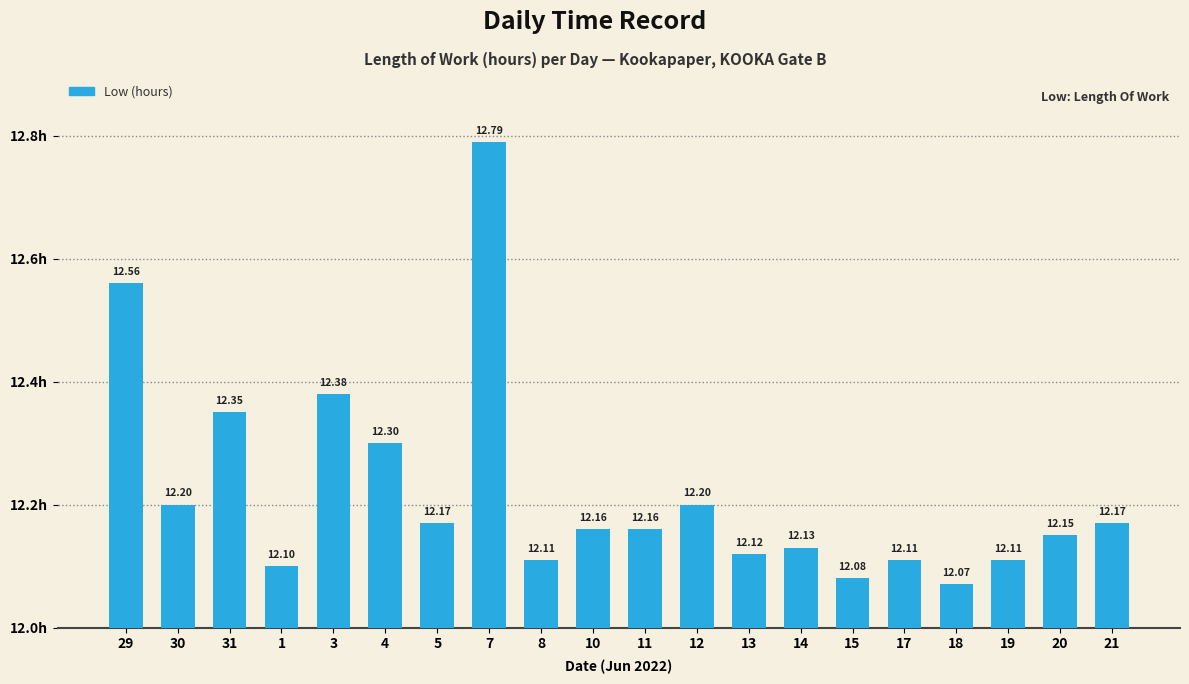

Which category has the highest value across all series?

7